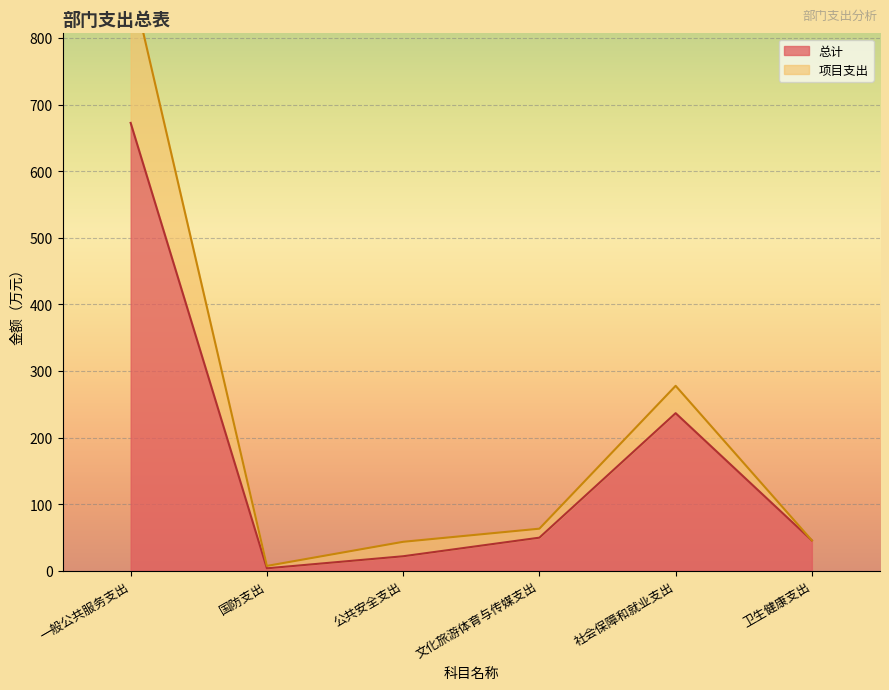

How many interior local valleys does the 项目支出 series have?

1